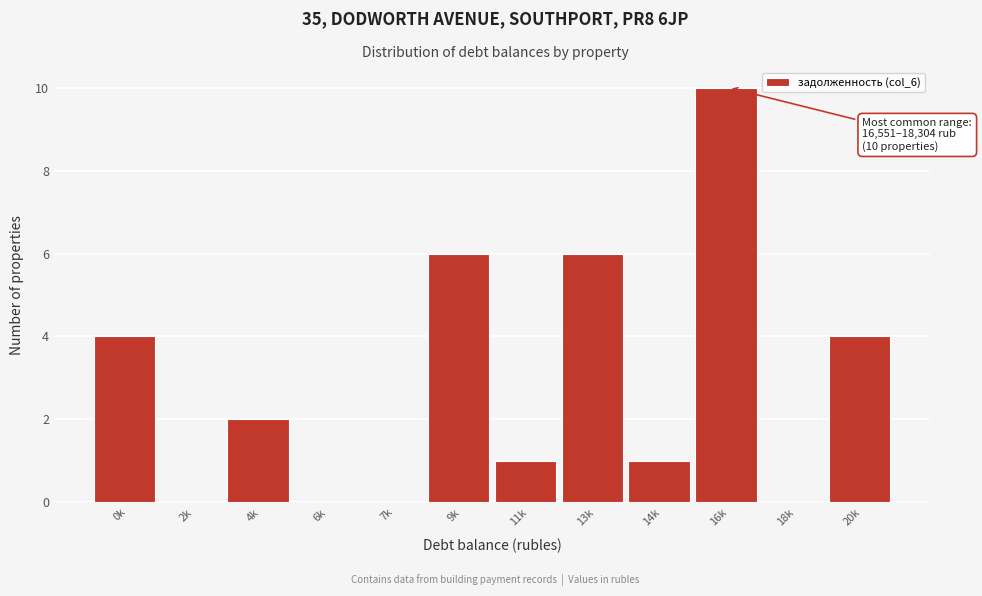

Reading left to right, what are all the values shown in this chart?

0k=4	2k=0	4k=2	6k=0	7k=0	9k=6	11k=1	13k=6	14k=1	16k=10	18k=0	20k=4